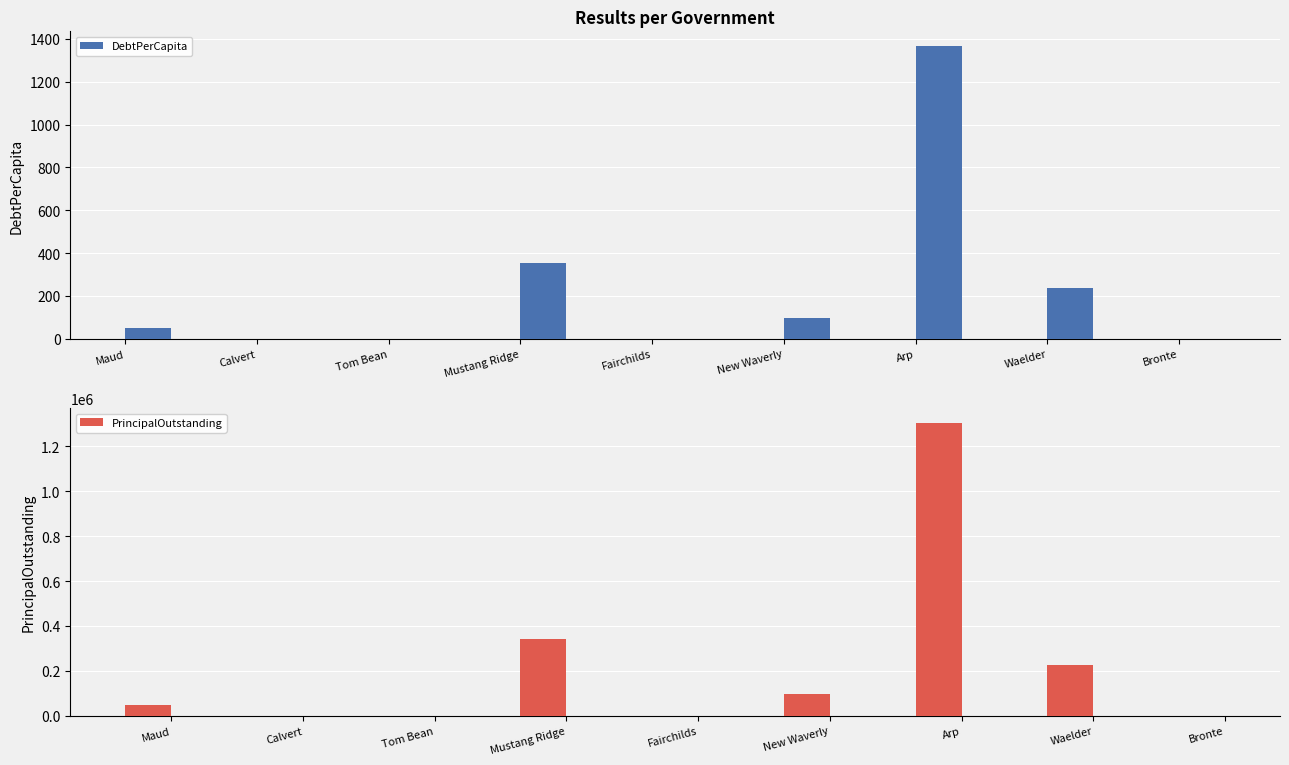

At how many categories does at least one series exceed 789959?

1